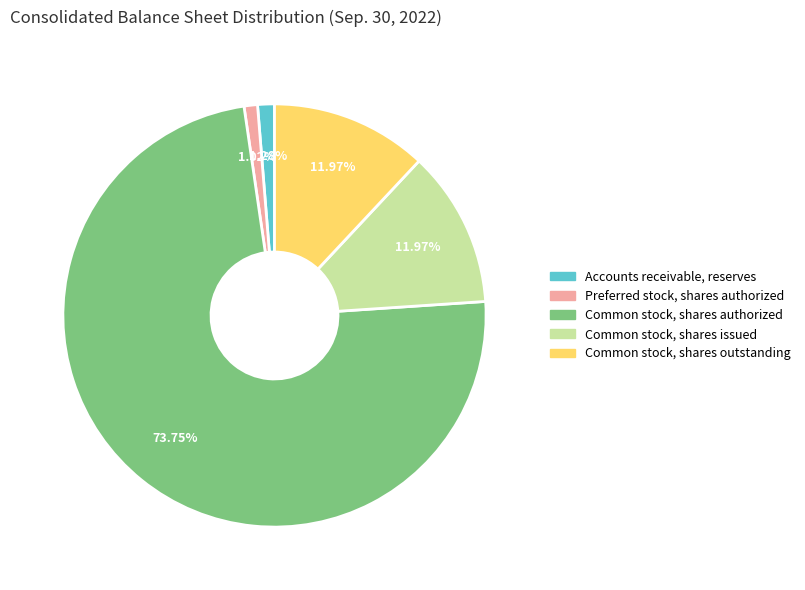

What is the total percentage of Common stock, shares issued and Accounts receivable, reserves?

13.3%